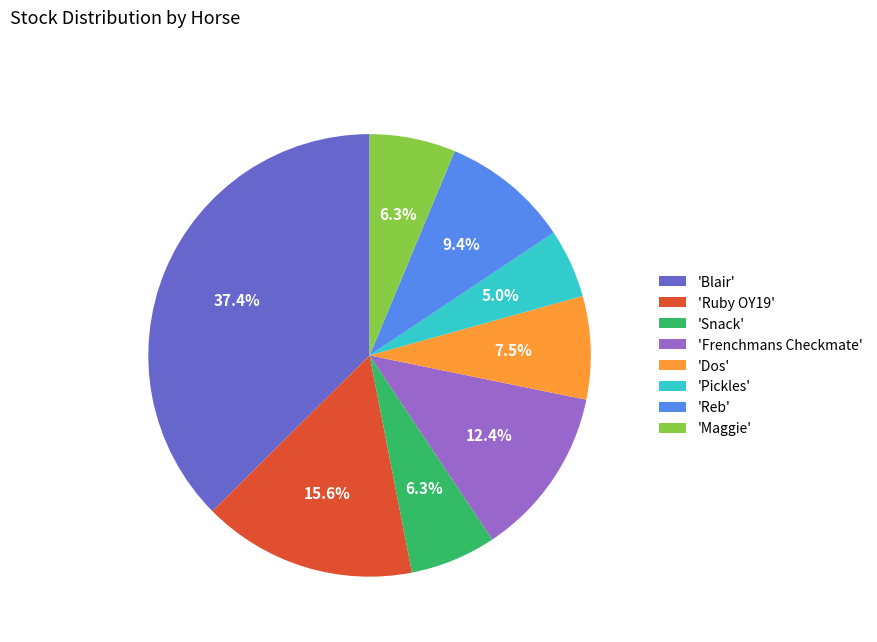

Which category has the smallest portion of the pie?

'Pickles'